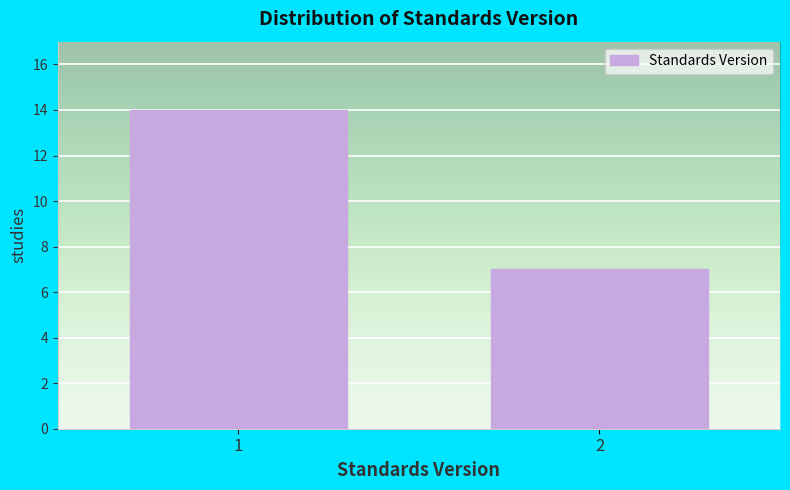

Reading left to right, what are all the values shown in this chart?

14	7